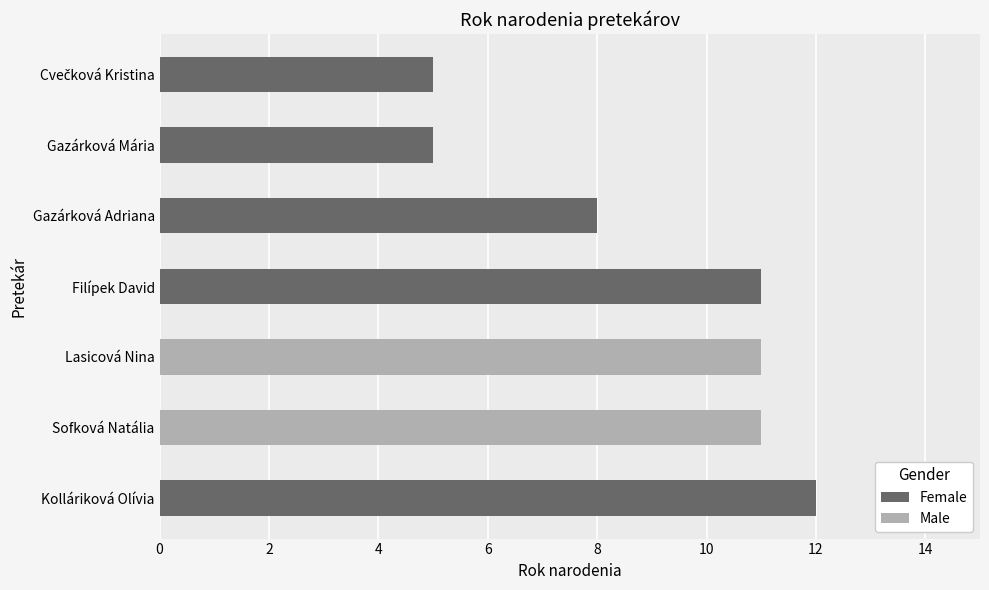

What value does the data have at Sofková Natália?

11